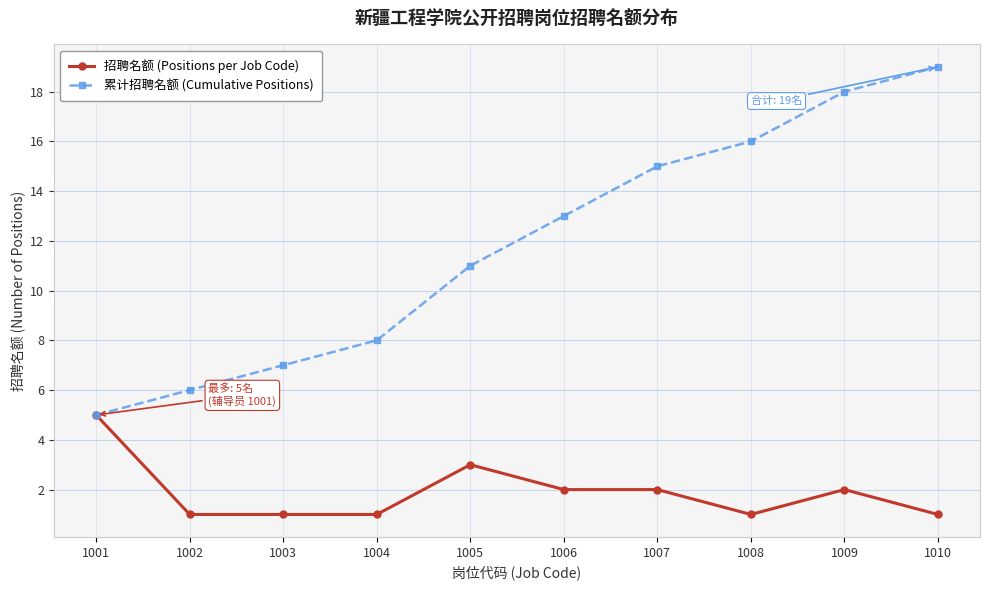

Is this an area chart (filled region under the line)?

No